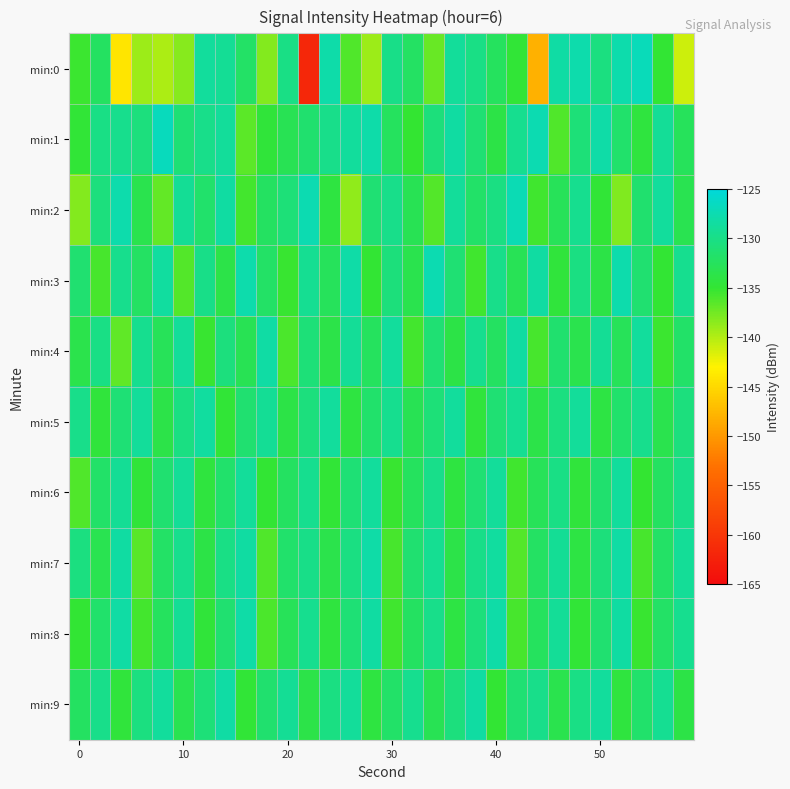

At which category is the sum across all series the highest?

7